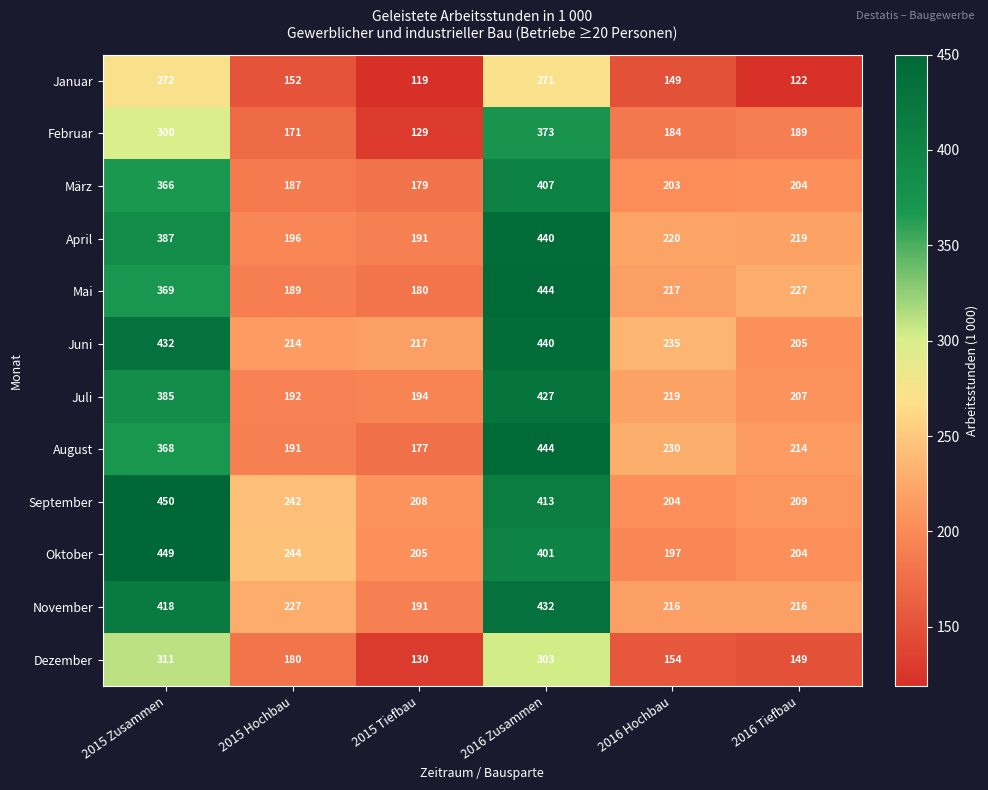

What is the difference between the second highest and second lowest values in the Oktober series?

197